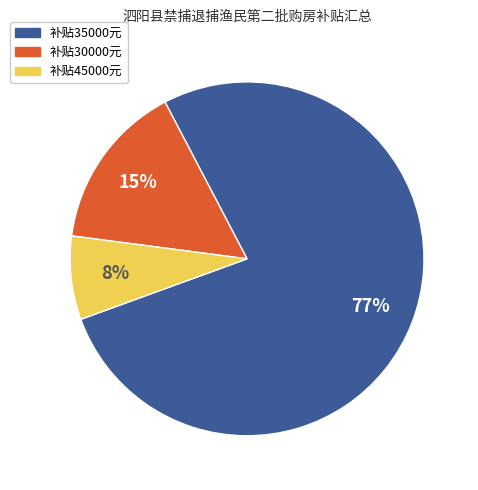

Is there any slice that represents more than half of the pie?

Yes